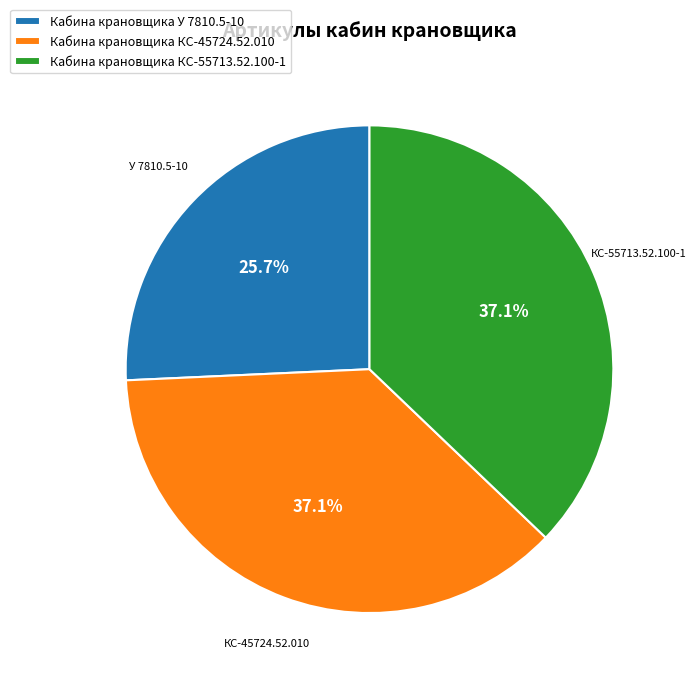

True or false: Кабина крановщика КС-55713.52.100-1 accounts for 37% of the total.

True